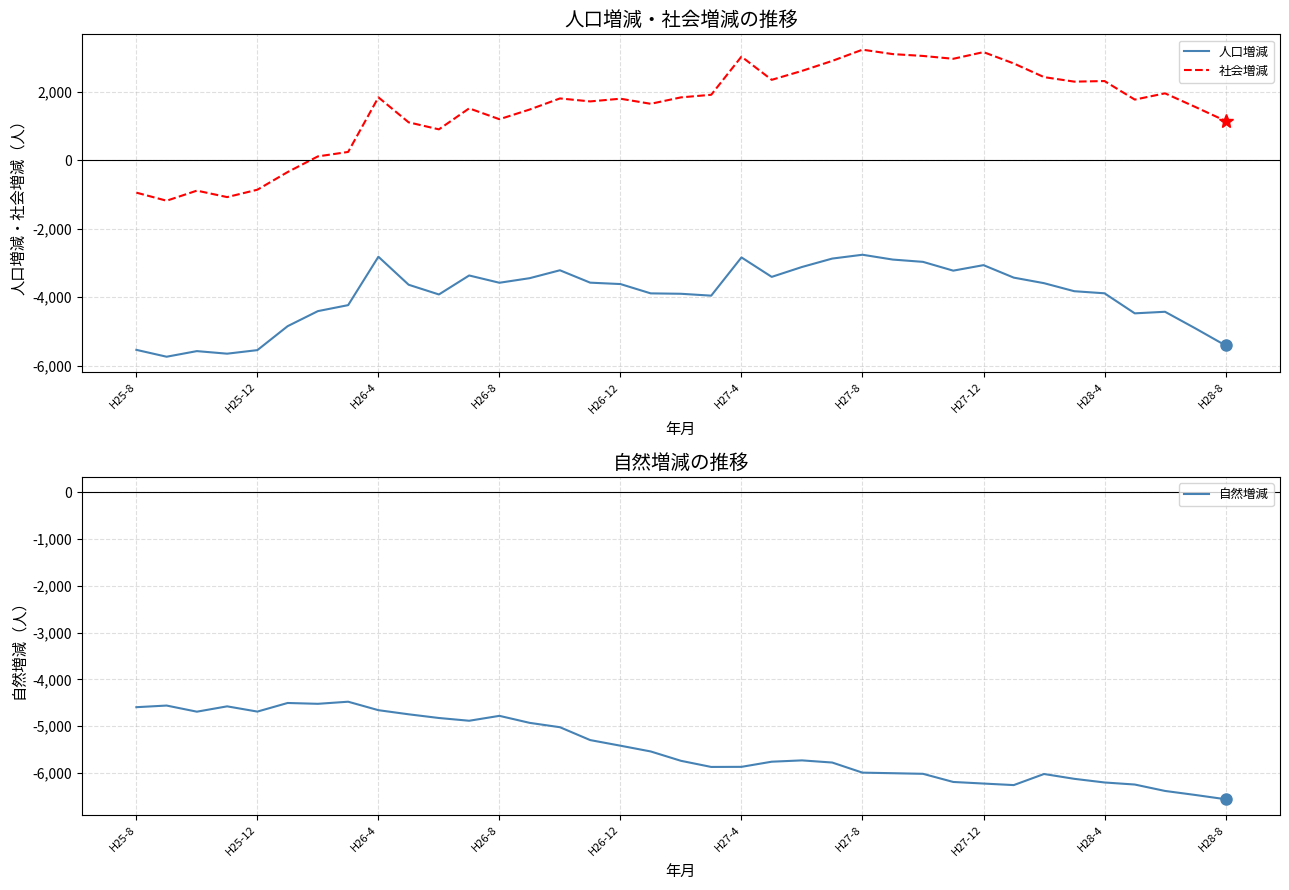

True or false: 人口増減 has a value of -2837 at H27-4.

True